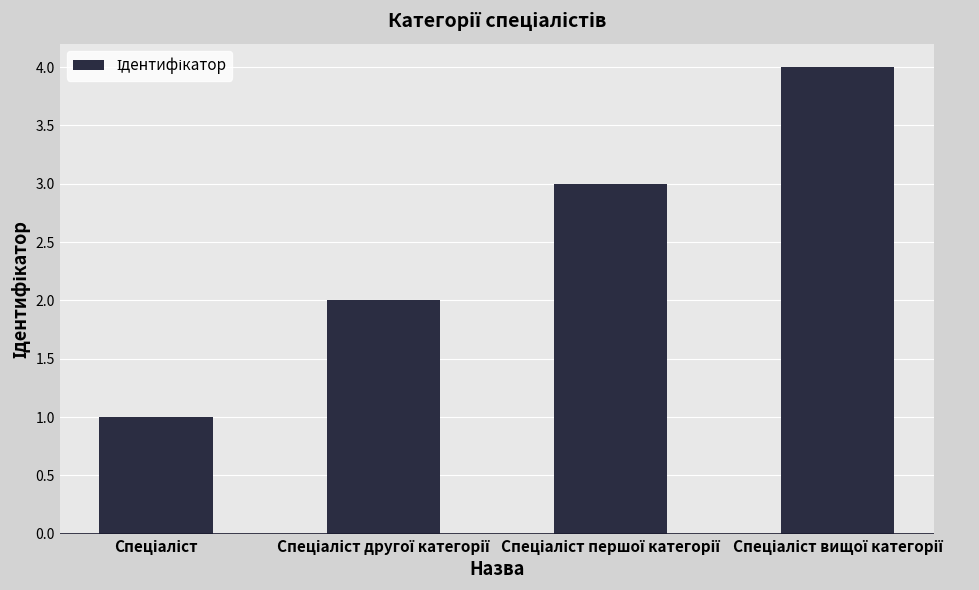

What is the maximum value shown in the chart?

4